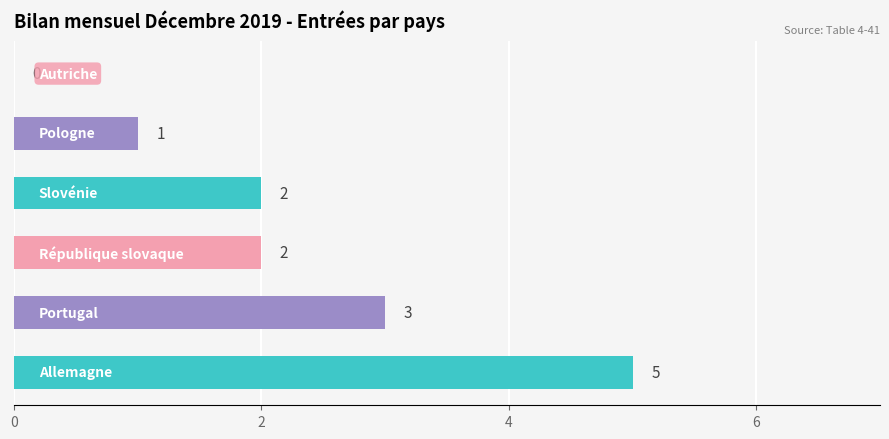

What is the sum of all values?

13